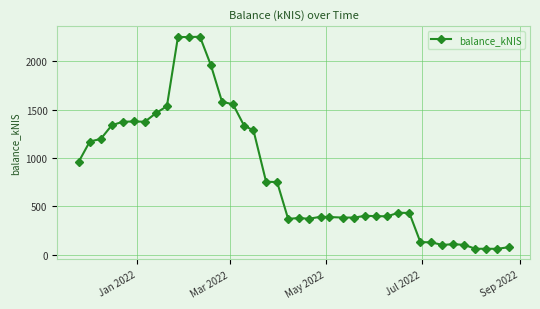

True or false: the data has more than 2 interior local peaks.

True